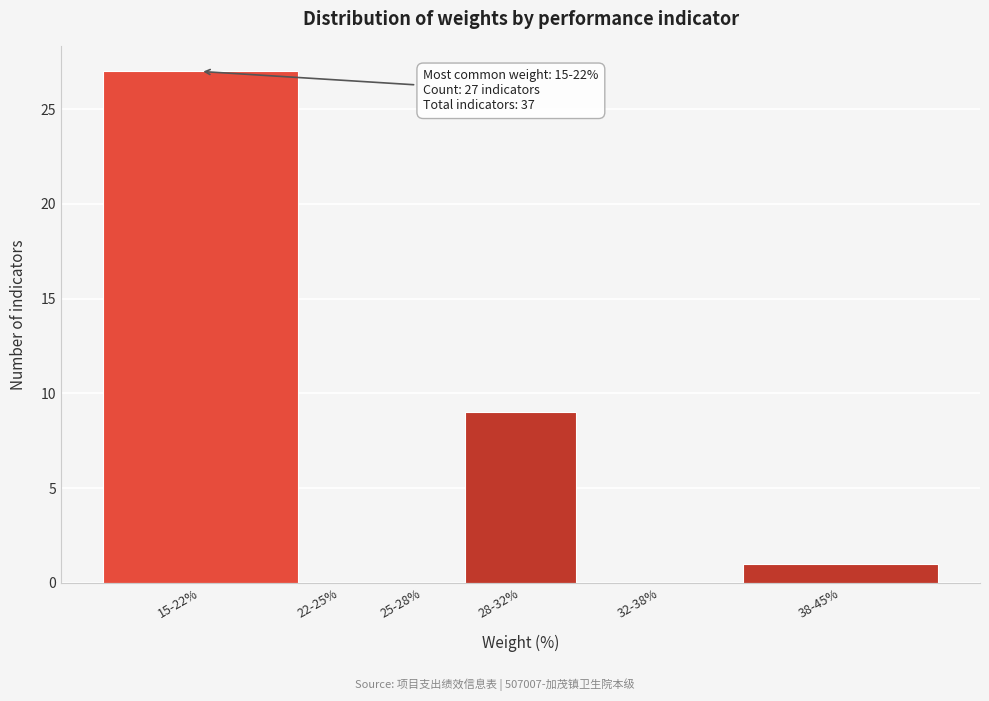

Reading left to right, list all the values displayed in this chart.

15-22%=27	22-25%=0	25-28%=0	28-32%=9	32-38%=0	38-45%=1